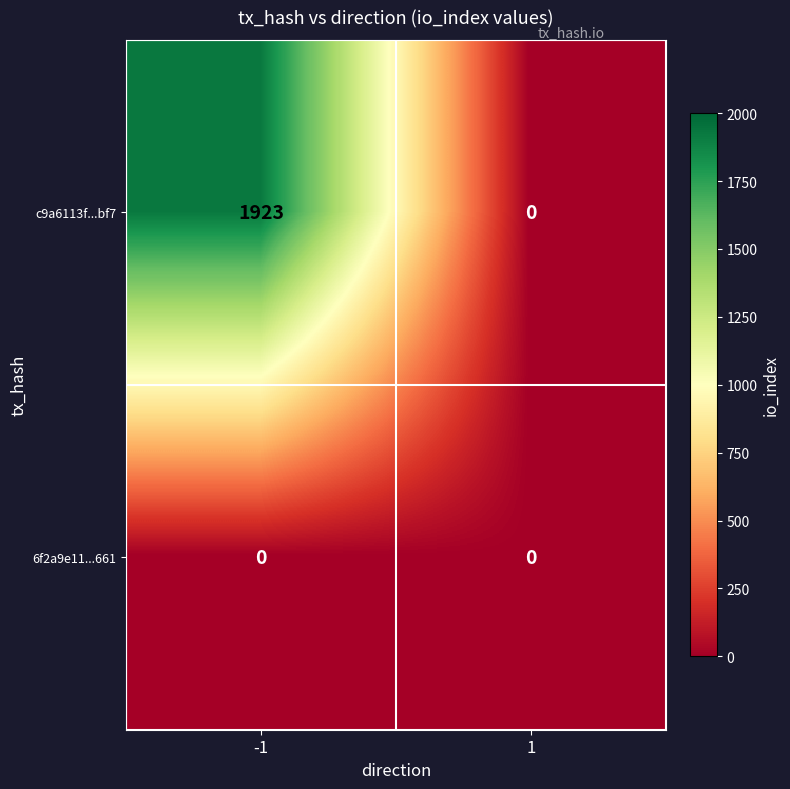

Rank the series by their average value, from highest to lowest.

c9a6113f...bf7, 6f2a9e11...661